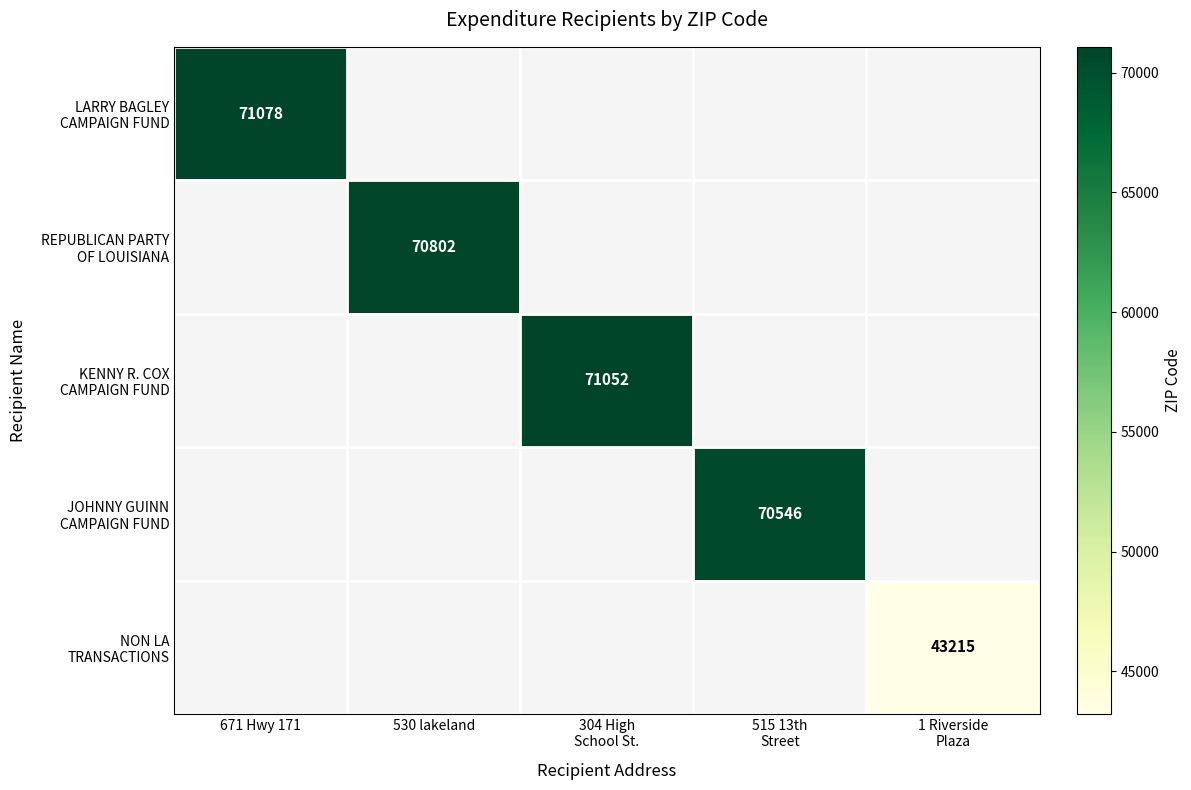

At how many categories does at least one series exceed 48367?

4